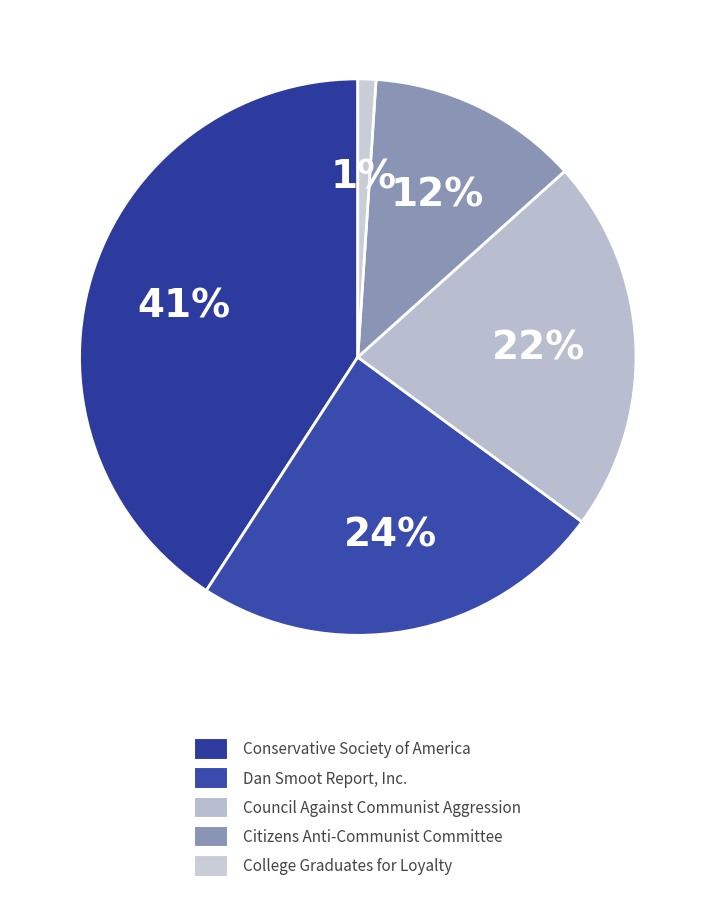

The Dan Smoot Report, Inc. slice represents 24% of the pie. True or false?

True